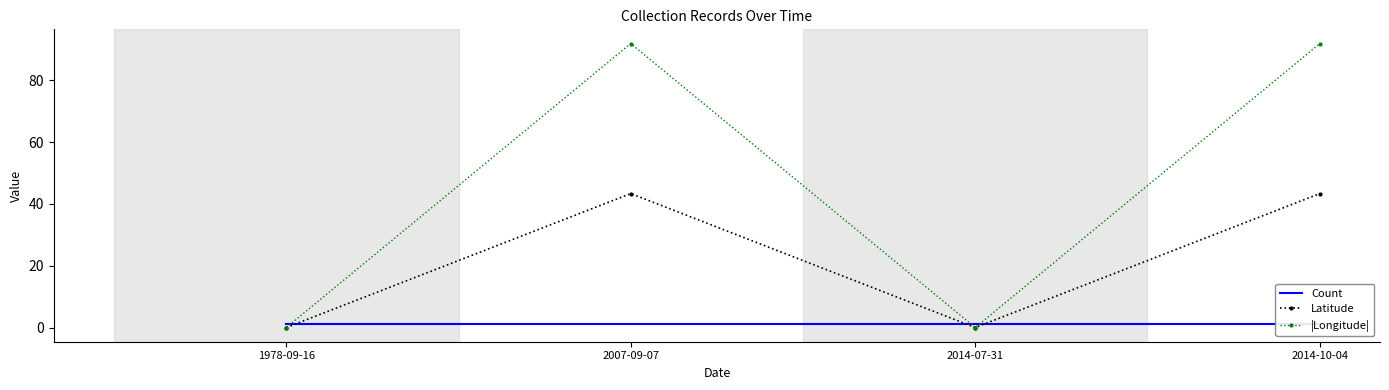

At 2014-10-04, list the series in order from largest to smallest.

|Longitude|, Latitude, Count